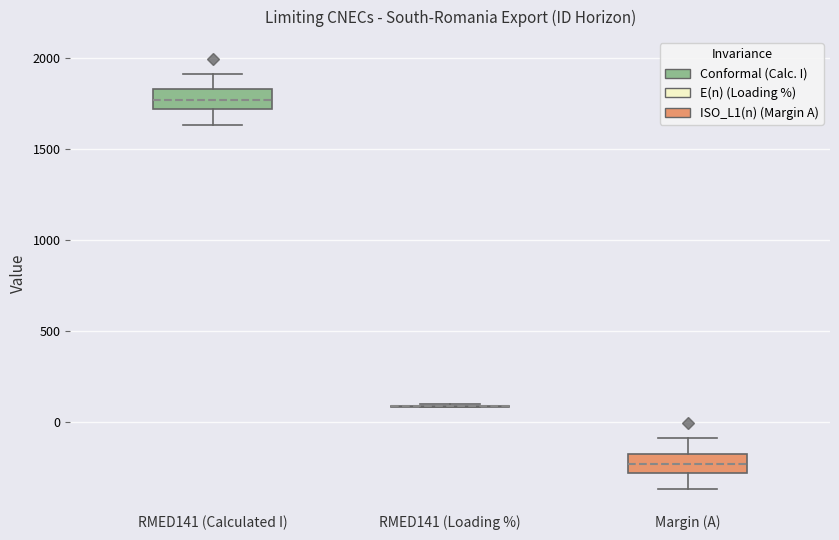

Reading left to right, read every box against the y-axis: the position of its median line, the range the box covers, and the ends of its whiskers. The values are not printed on the chart, so give them approximately, as read against the axis.

RMED141 (Calculated I): median 1750, box 1700 to 1850, whiskers 1650 to 1900
RMED141 (Loading %): box collapsed to a line at 100, whiskers 100 to 100
Margin (A): median -250, box -300 to -150, whiskers -350 to -100